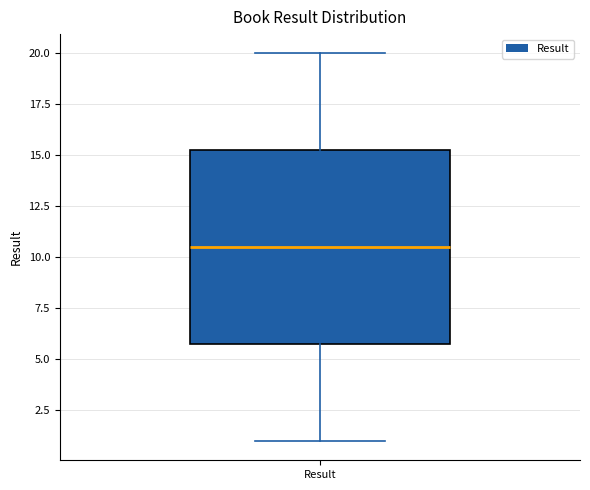

Read this box plot against the y-axis: the position of the median line, the range covered by the box, and the ends of both whiskers. The values are not printed on the chart, so give them approximately, as read against the axis.

median 10.5, box 6.0 to 15.5, whiskers 1.0 to 20.0